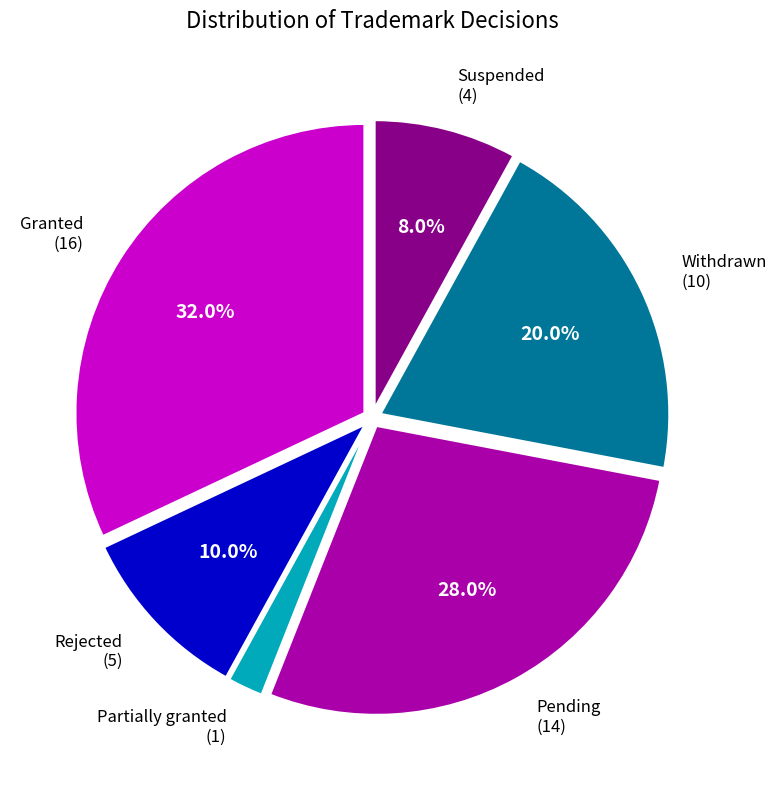

How many segments does this pie chart have?

6